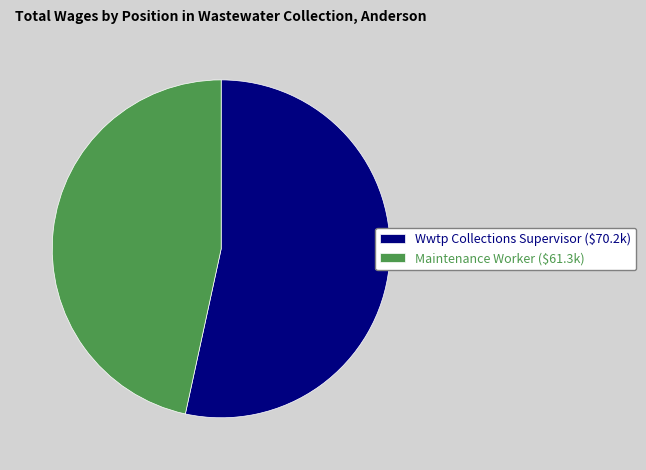

Rank the categories by value from lowest to highest.

Maintenance Worker, Wwtp Collections Supervisor